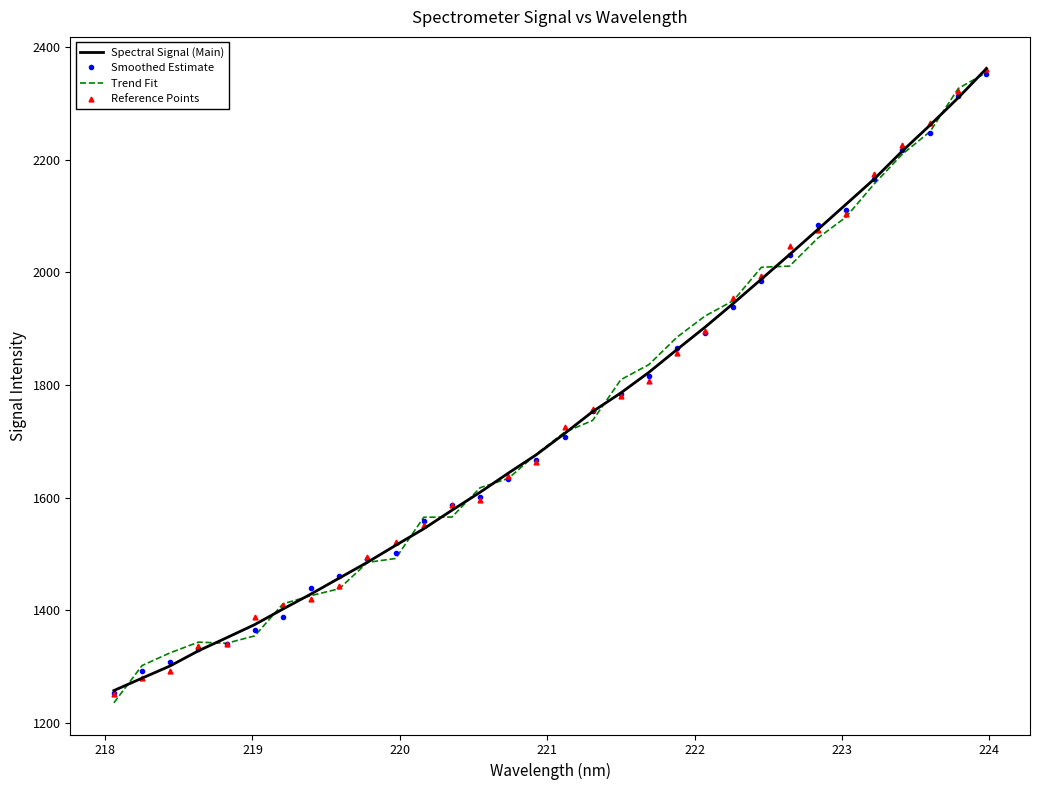

True or false: Spectral Signal (Main) and Trend Fit intersect in this chart.

True